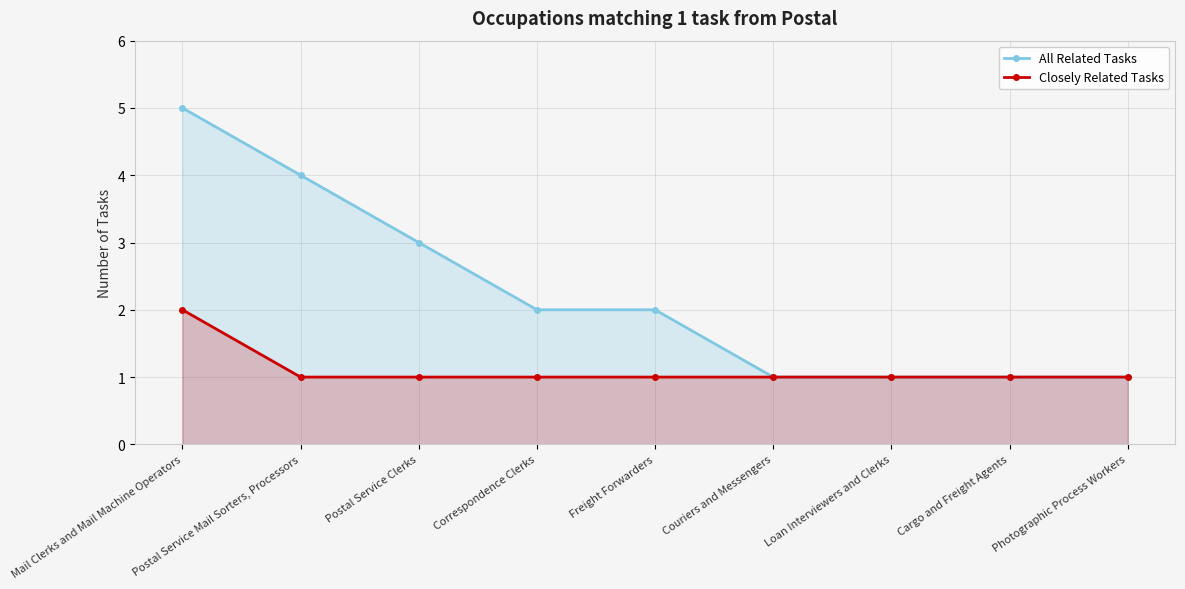

What is the value of the All Related Tasks point at the 3rd from the left?

3